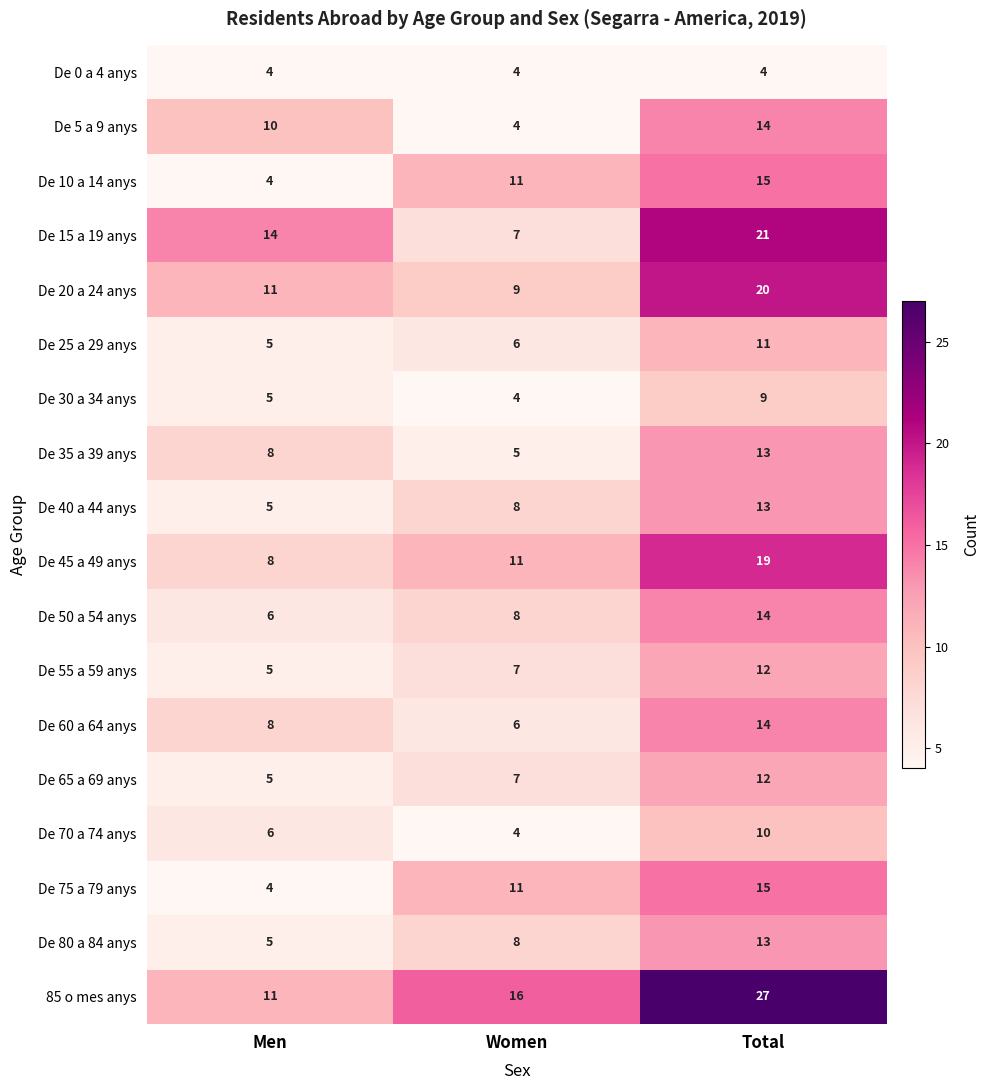

Count the De 70 a 74 anys values in the range 4 to 10.

3